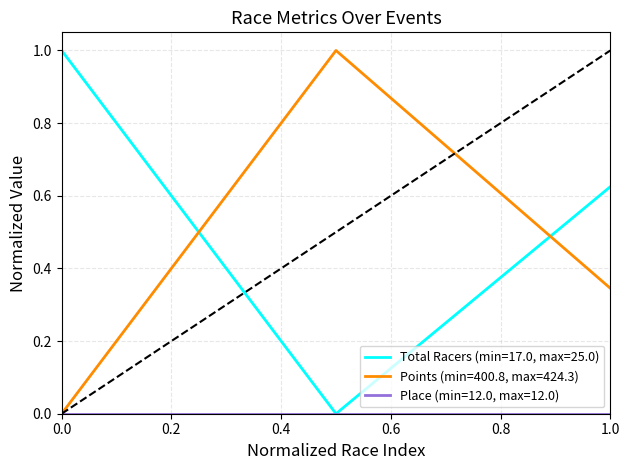

Which series has the largest total across all categories?

Total Racers (min=17.0, max=25.0)